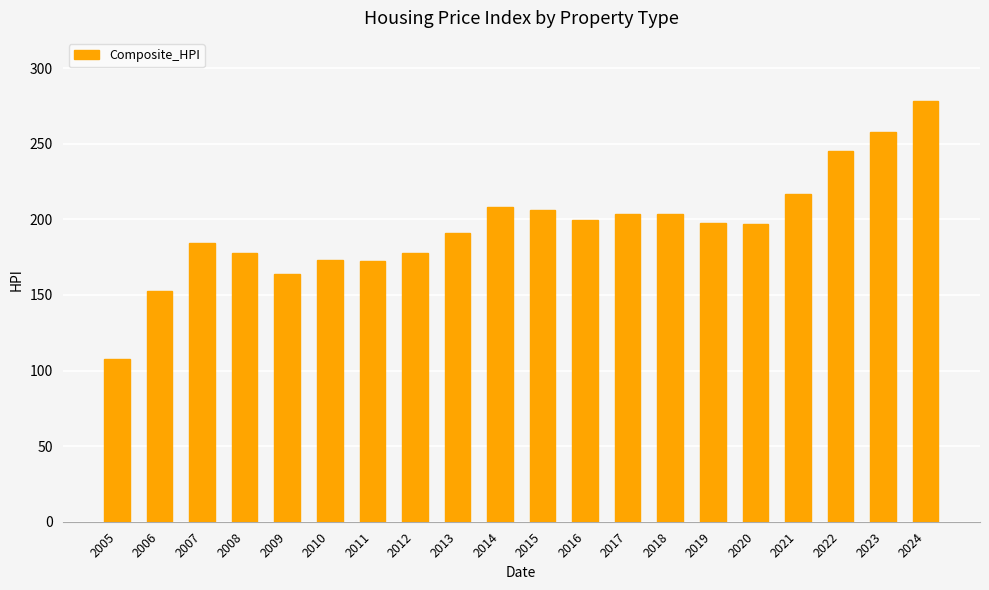

What is the greatest value displayed?

278.3